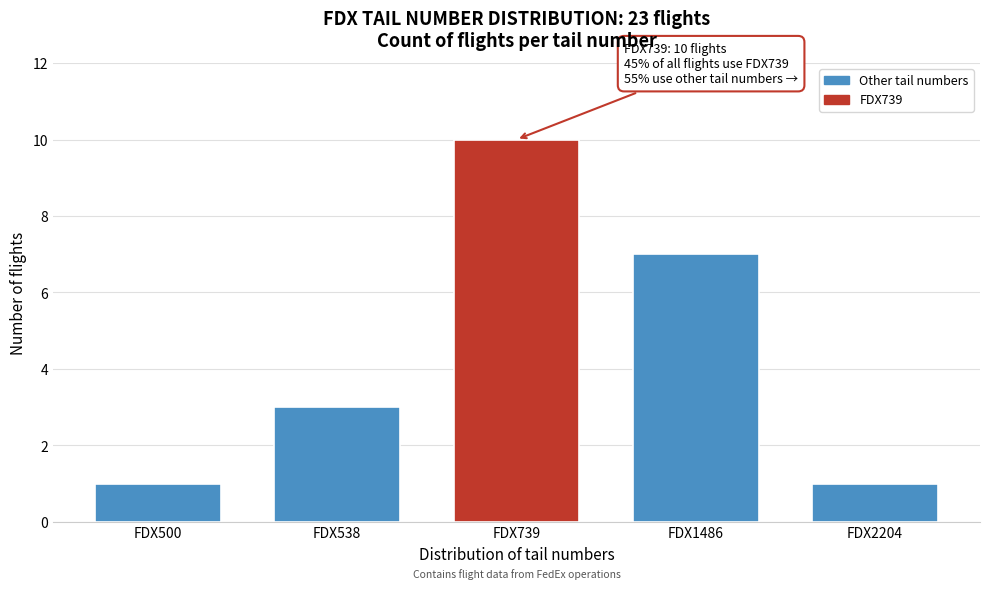

Reading right to left, list all the values displayed in this chart.

1	7	10	3	1